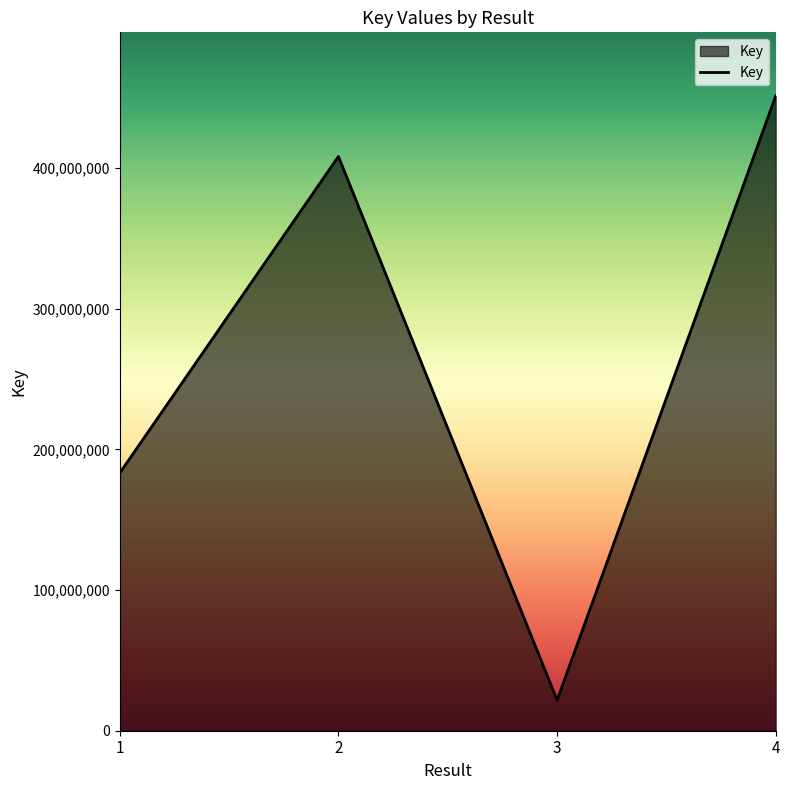

The value at 1 is 183256928. True or false?

True